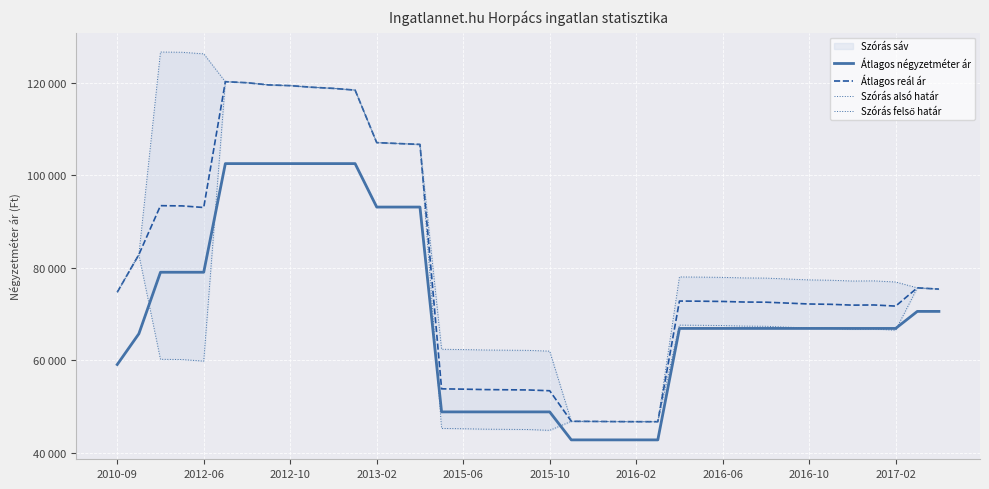

What is the label of the 9th point from the left?

2012-10